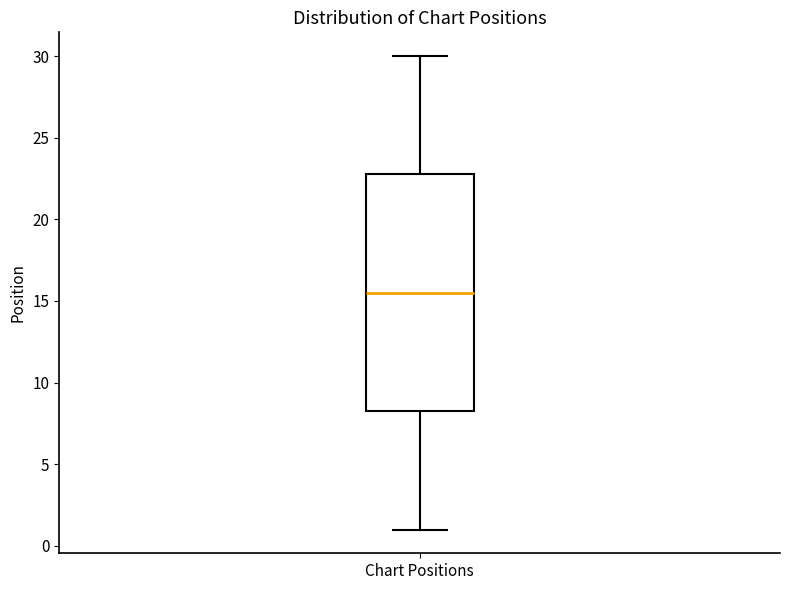

Transcribe this box plot: give where the median line is, the range the box spans, and where the two whiskers end, as read against the y-axis. The values are not printed on the chart, so give them approximately, as read against the axis.

median 15.5, box 8.5 to 23.0, whiskers 1.0 to 30.0